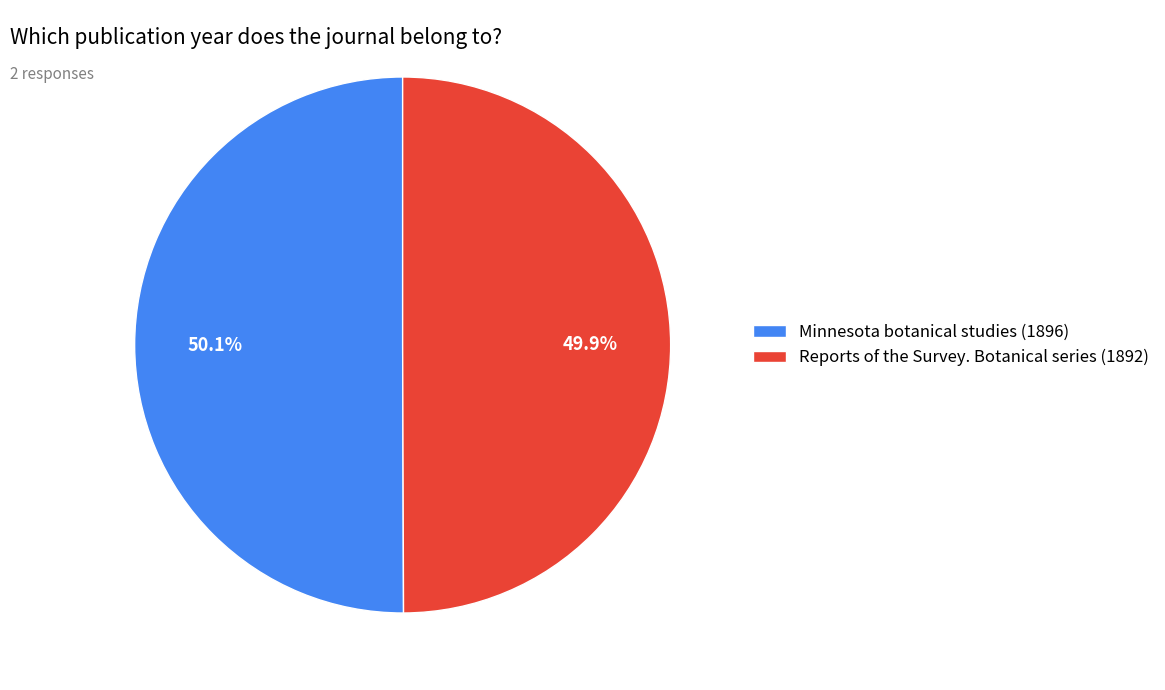

What is the ratio of the value at Minnesota botanical studies (1896) to the value at Reports of the Survey. Botanical series (1892)?

1.0